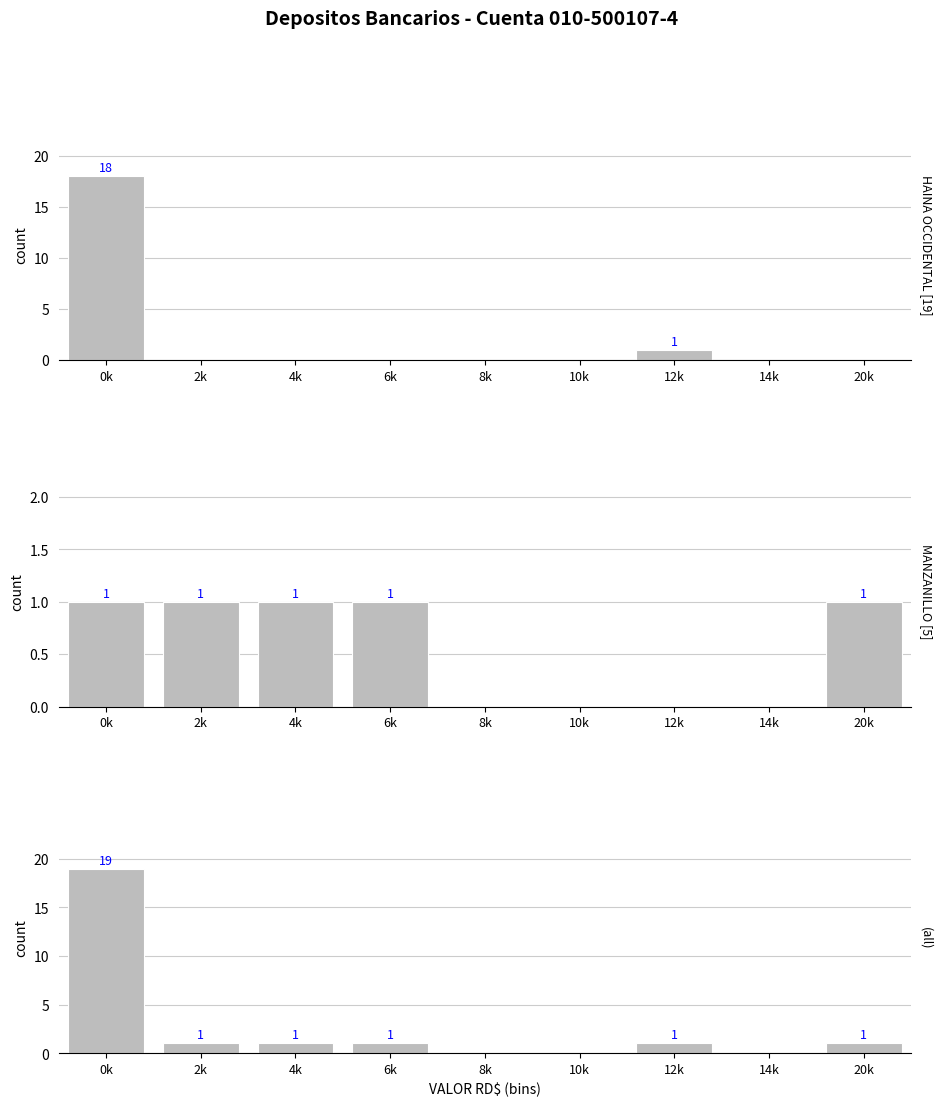

Which series has the largest total across all categories?

all